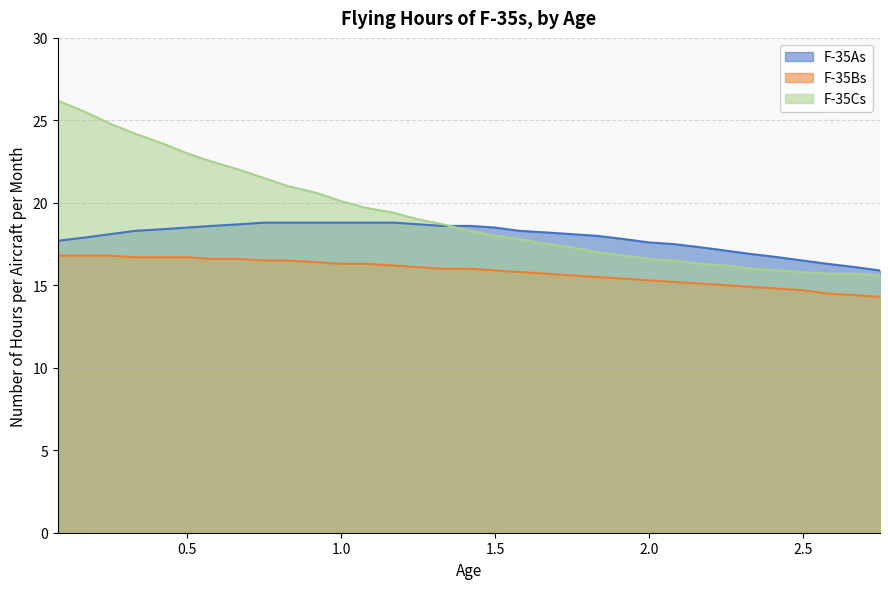

Which series has the widest spread of values?

F-35Cs